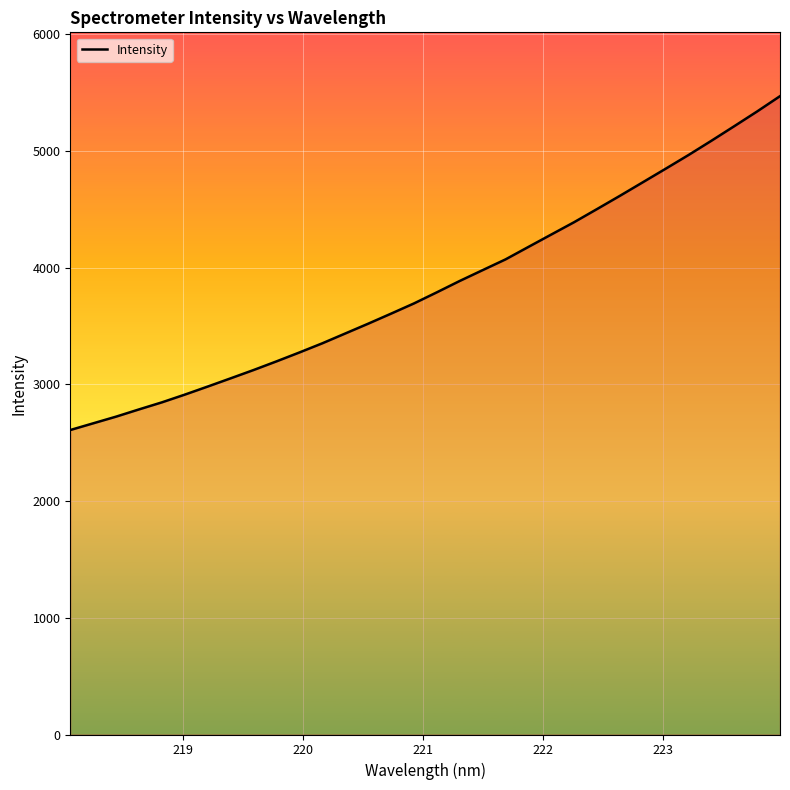

What is the greatest value displayed?

5469.8